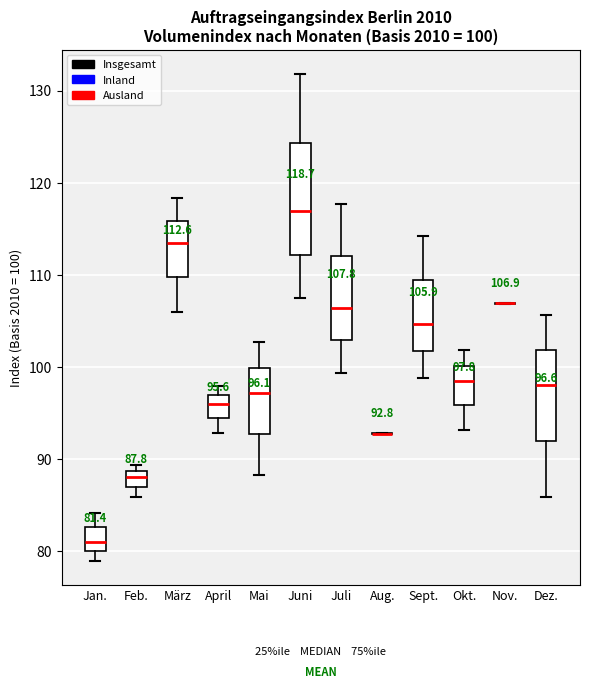

Comparing the boxes themselves (not the whiskers), which one is the tallest?

Juni